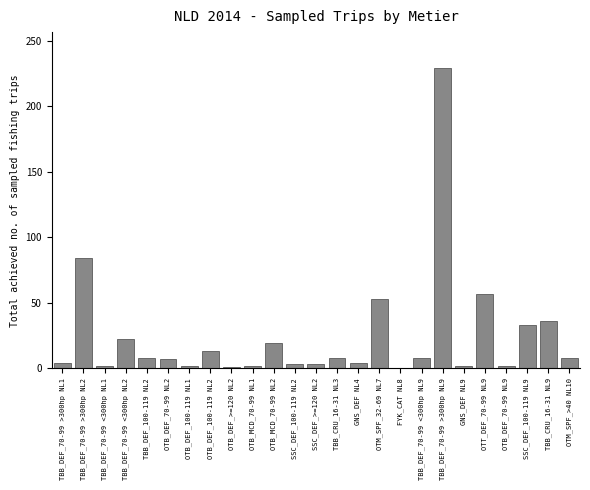

What is the change in value from TBB_DEF_70-99 >300hp NL2 to TBB_DEF_70-99 <300hp NL9?

-76